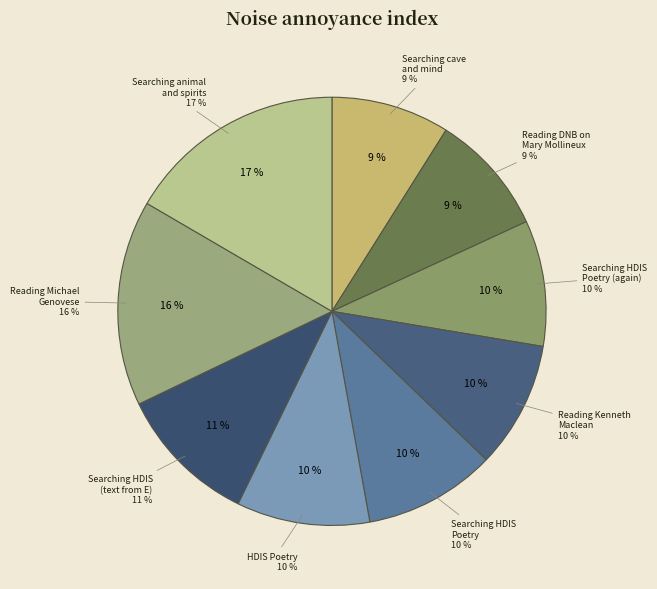

Is there a majority slice in this chart?

No